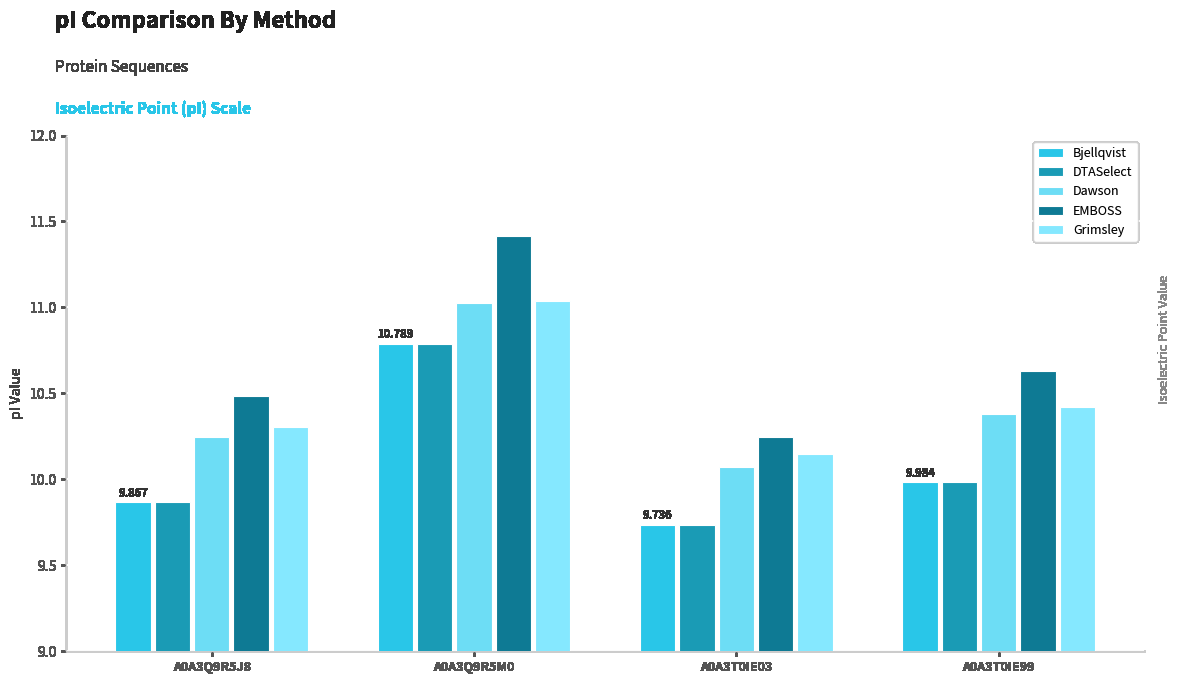

Is it true that DTASelect equals 18.2 at A0A3Q9R5M0?

False